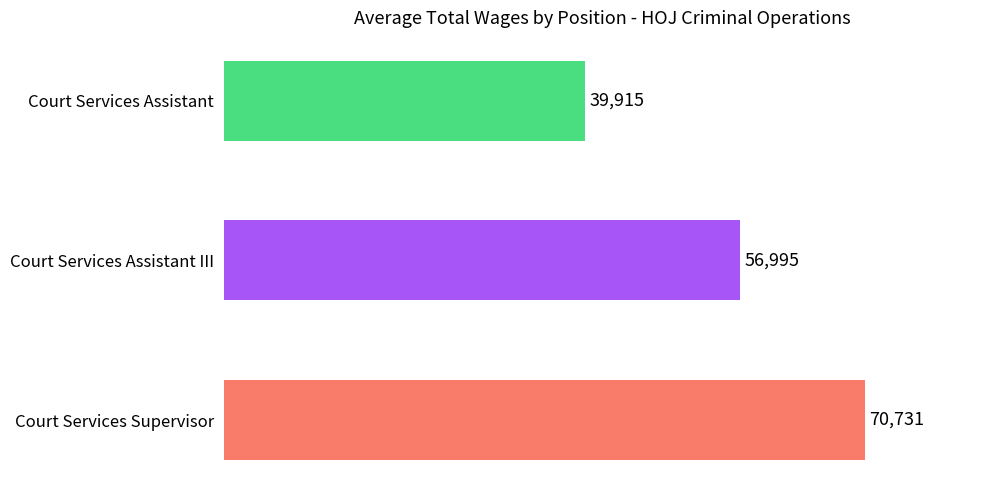

What is the smallest value displayed?

39915